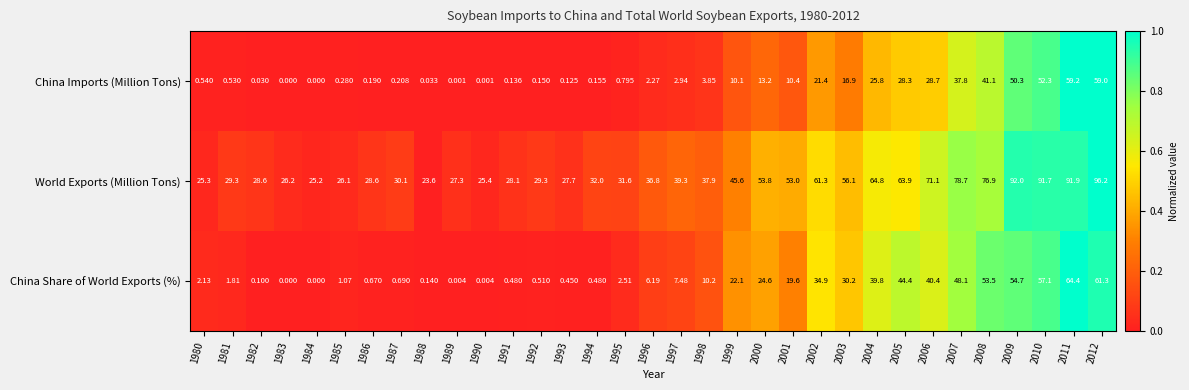

Rank the series at 1989 from lowest to highest value.

China Imports (Million Tons), China Share of World Exports (%), World Exports (Million Tons)